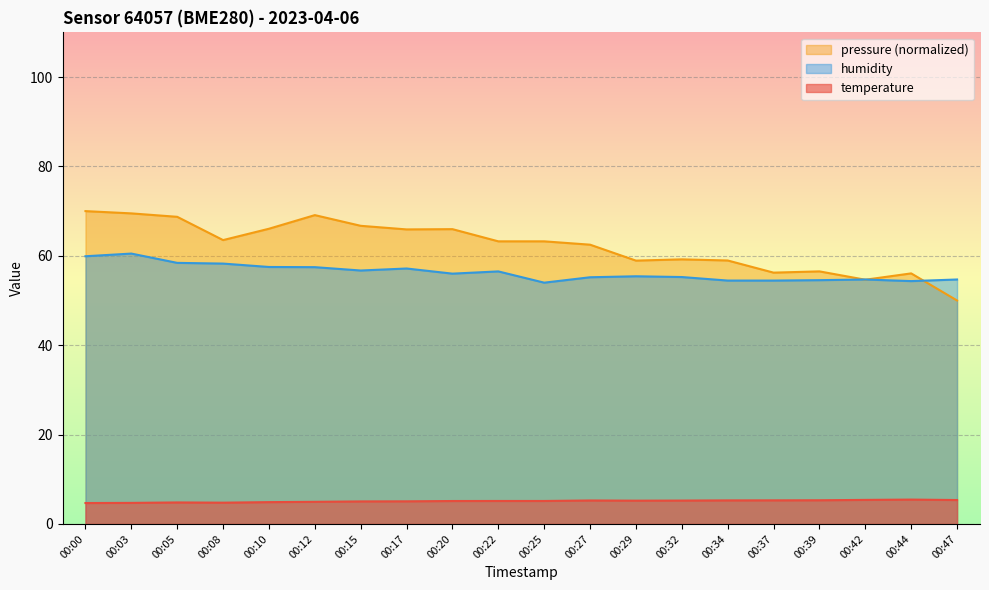

Reading left to right, list all the values displayed in this chart.

temperature: 00:00=4.7	00:03=4.7	00:05=4.8	00:08=4.8	00:10=4.9	00:12=5.0	00:15=5.0	00:17=5.1	00:20=5.1	00:22=5.1	00:25=5.1	00:27=5.2	00:29=5.2	00:32=5.2	00:34=5.3	00:37=5.3	00:39=5.3	00:42=5.4	00:44=5.5	00:47=5.3
humidity: 00:00=59.9	00:03=60.5	00:05=58.4	00:08=58.3	00:10=57.5	00:12=57.5	00:15=56.7	00:17=57.2	00:20=56.0	00:22=56.5	00:25=54.0	00:27=55.2	00:29=55.4	00:32=55.2	00:34=54.5	00:37=54.5	00:39=54.5	00:42=54.7	00:44=54.3	00:47=54.7
pressure_scaled: 00:00=70.0	00:03=69.5	00:05=68.7	00:08=63.5	00:10=66.1	00:12=69.1	00:15=66.7	00:17=65.9	00:20=66.0	00:22=63.2	00:25=63.2	00:27=62.5	00:29=58.9	00:32=59.2	00:34=59.0	00:37=56.2	00:39=56.5	00:42=54.7	00:44=56.1	00:47=50.0